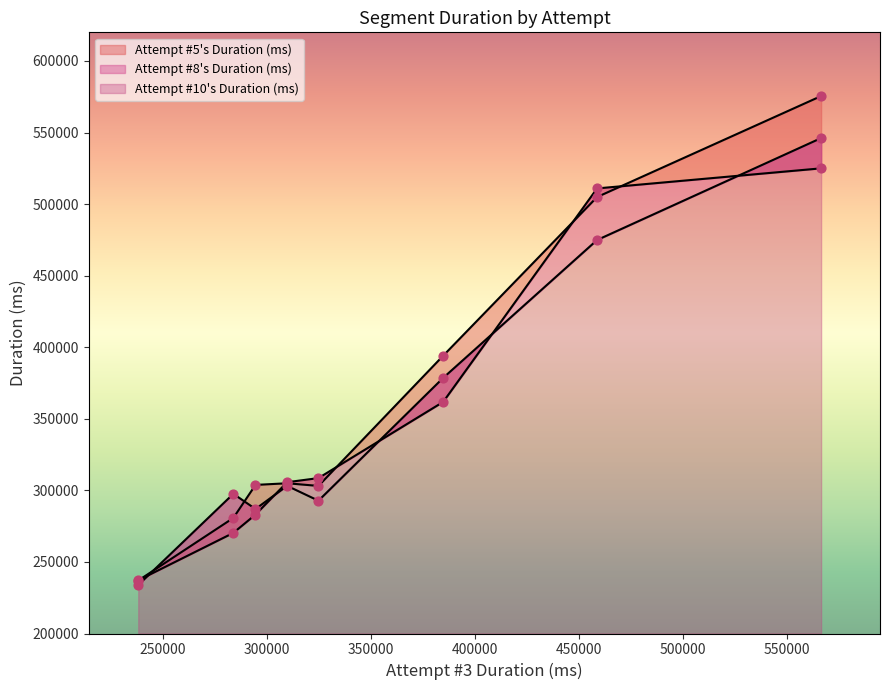

Which series reaches the minimum Y coordinate?

Attempt #10's Duration (ms)